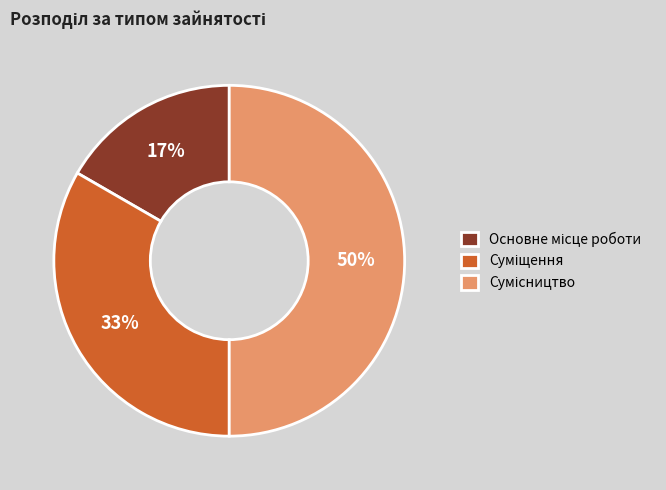

To the nearest percent, what is the average slice percentage?

33%